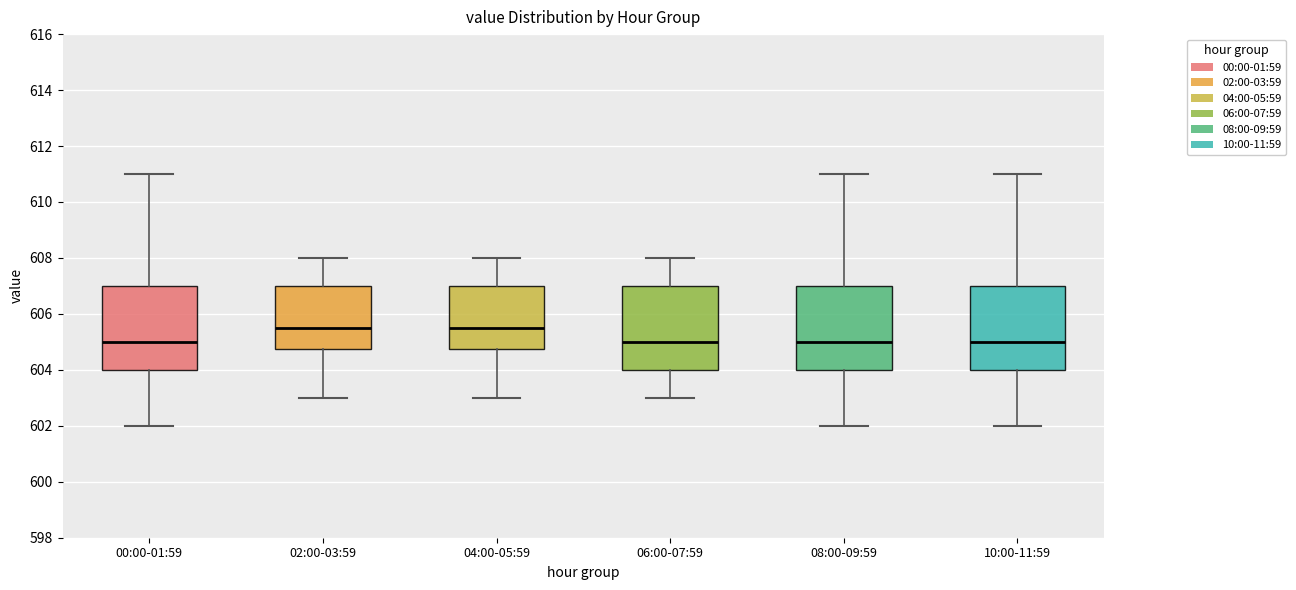

Reading left to right, read every box against the y-axis: the position of its median line, the range the box covers, and the ends of its whiskers. The values are not printed on the chart, so give them approximately, as read against the axis.

00:00-01:59: median 605.0, box 604.0 to 607.0, whiskers 602.0 to 611.0
02:00-03:59: median 605.6, box 604.8 to 607.0, whiskers 603.0 to 608.0
04:00-05:59: median 605.6, box 604.8 to 607.0, whiskers 603.0 to 608.0
06:00-07:59: median 605.0, box 604.0 to 607.0, whiskers 603.0 to 608.0
08:00-09:59: median 605.0, box 604.0 to 607.0, whiskers 602.0 to 611.0
10:00-11:59: median 605.0, box 604.0 to 607.0, whiskers 602.0 to 611.0